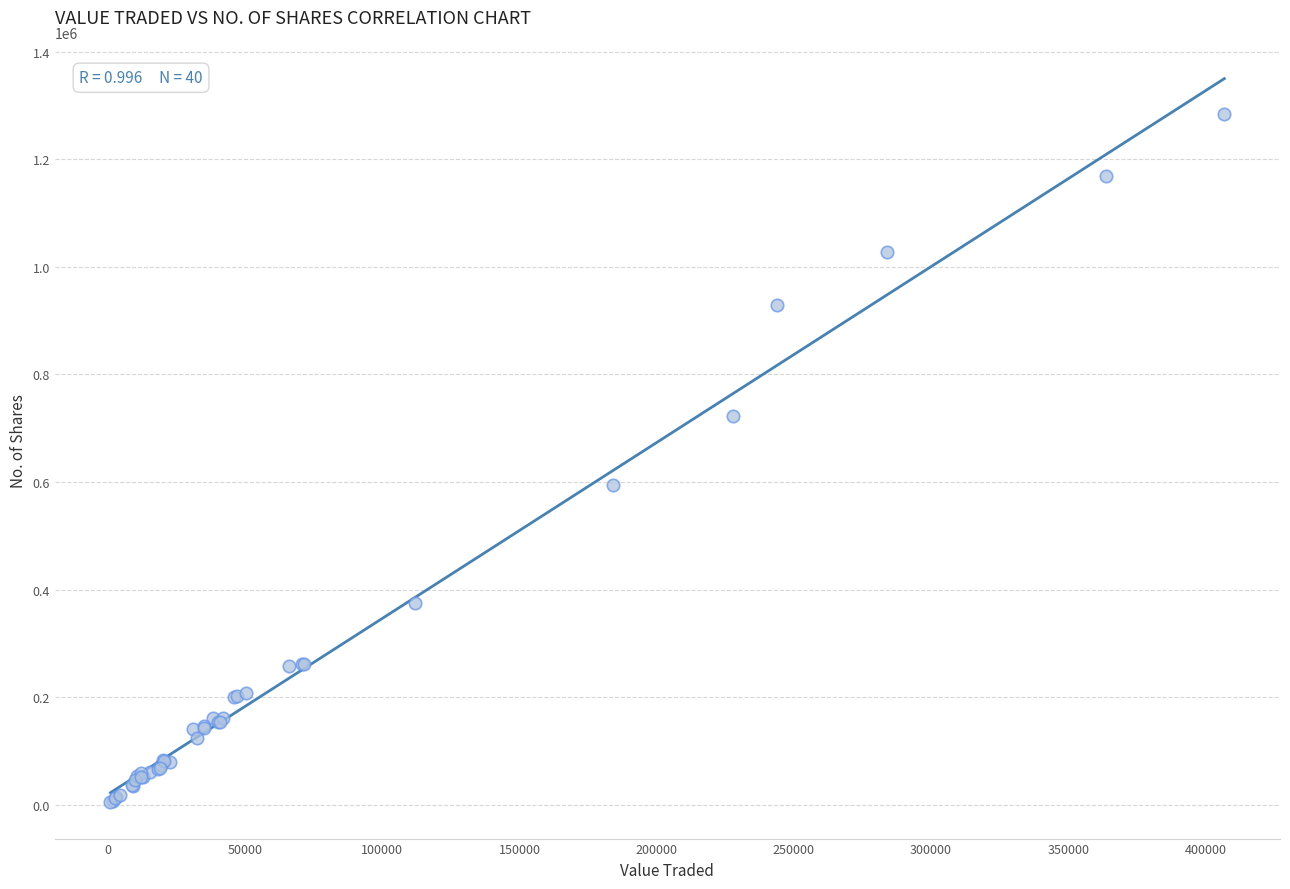

What Y value in the scatter plot is closest to 643996?

595269